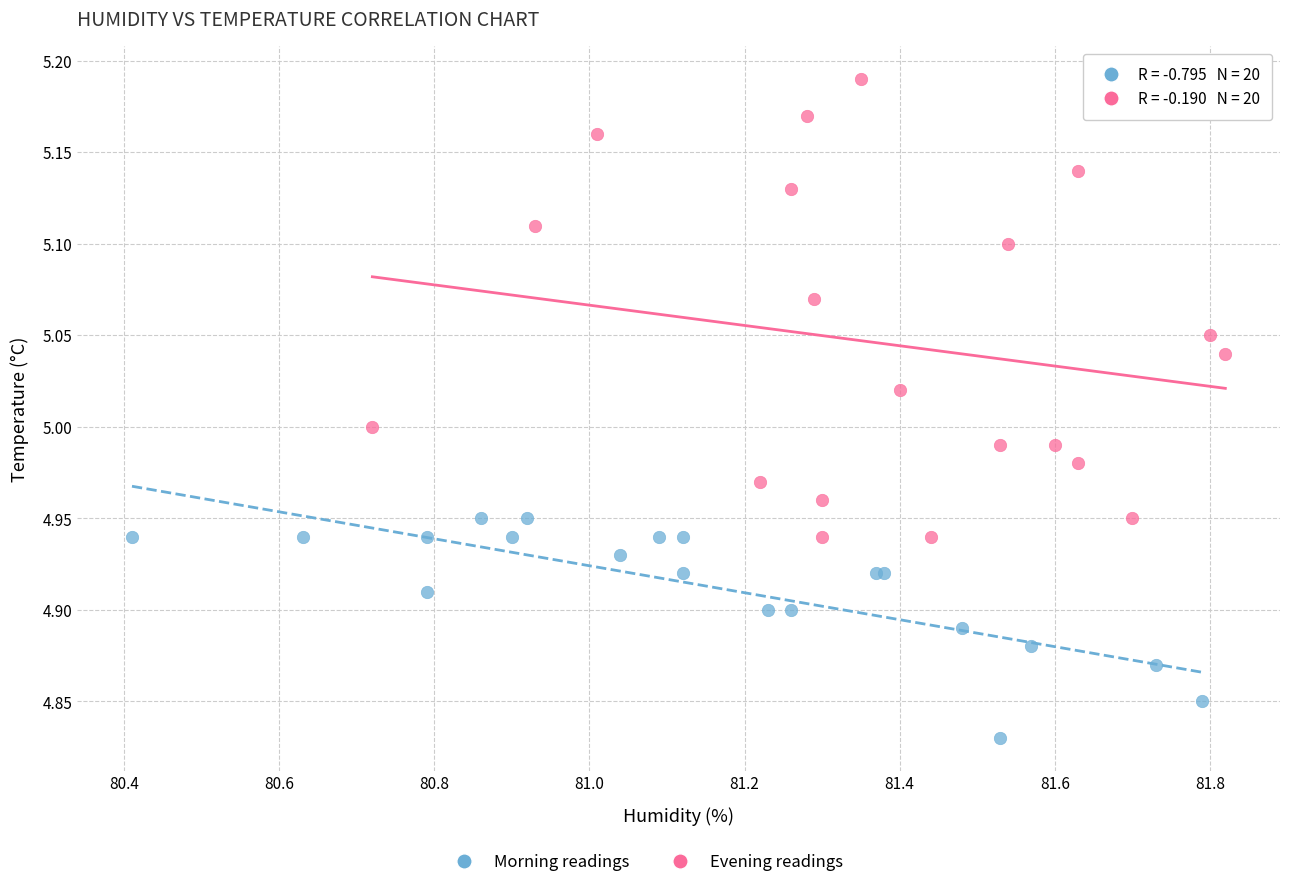

Which series contains the highest Y value?

Evening readings